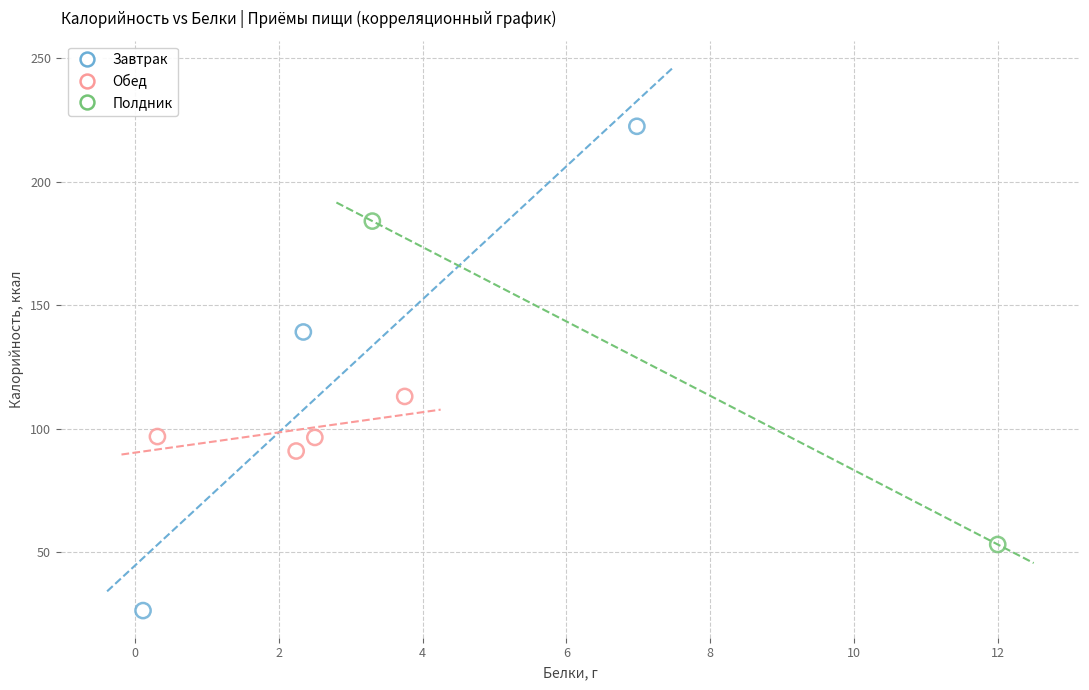

Which series has the widest spread of Y values?

Завтрак